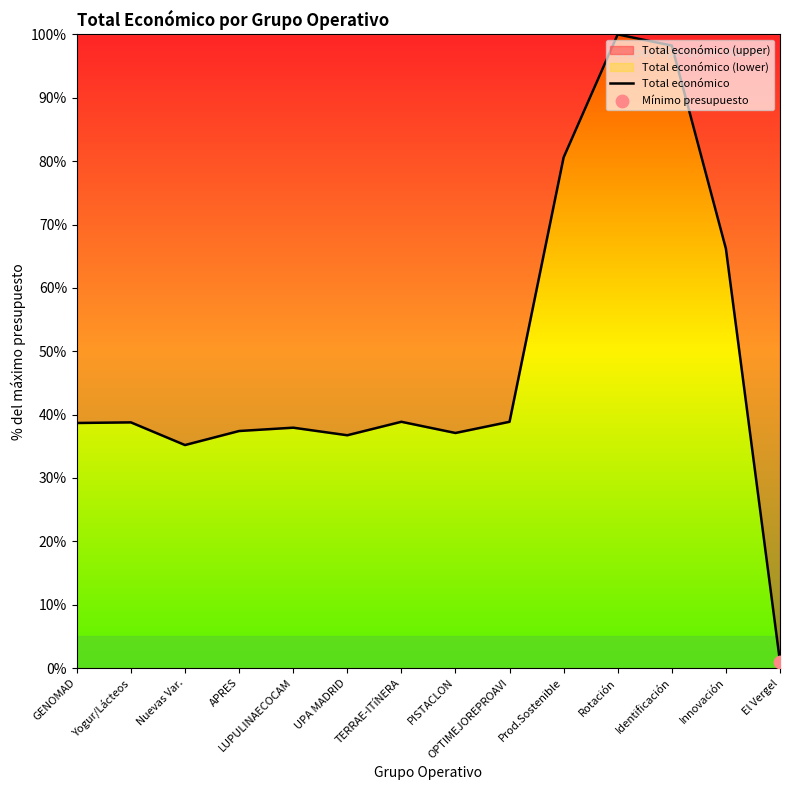

Between Nuevas Var. and Innovación, which is larger?

Innovación